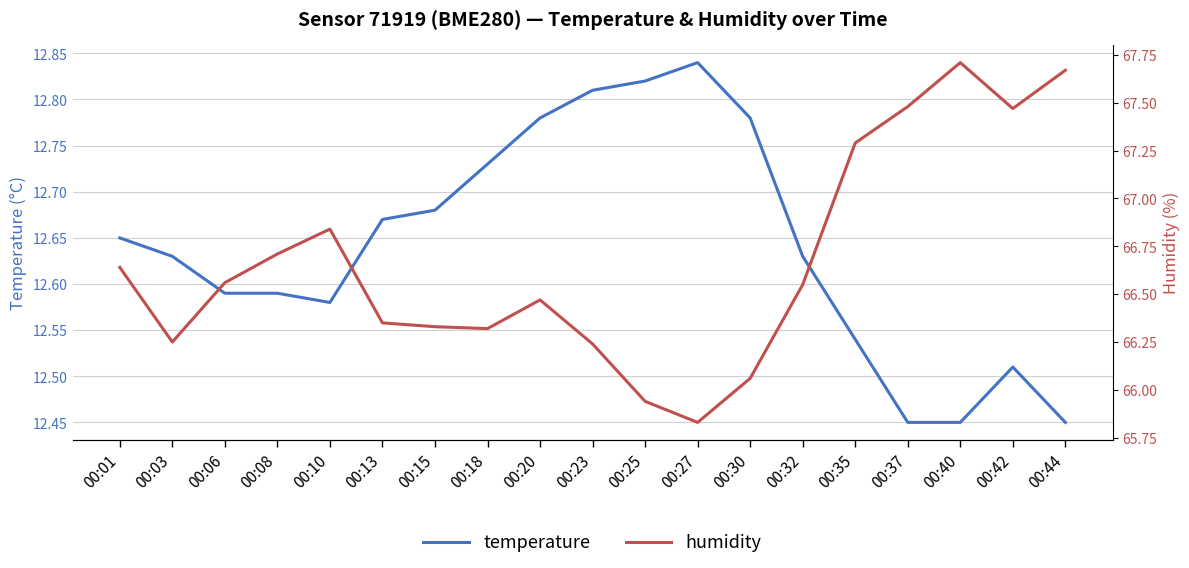

What is the maximum value for temperature?

12.8